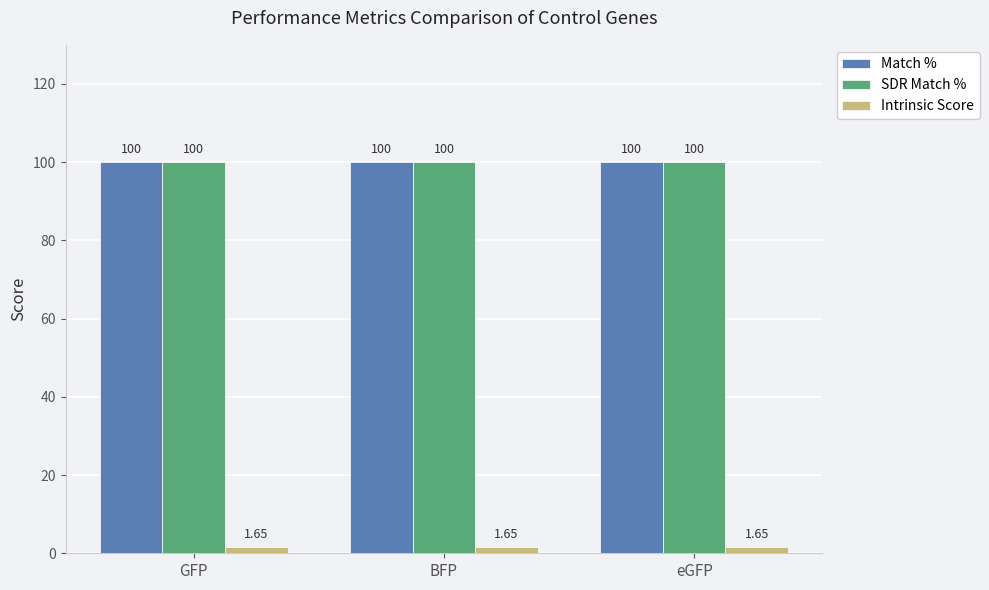

How many categories are shown in the chart?

3